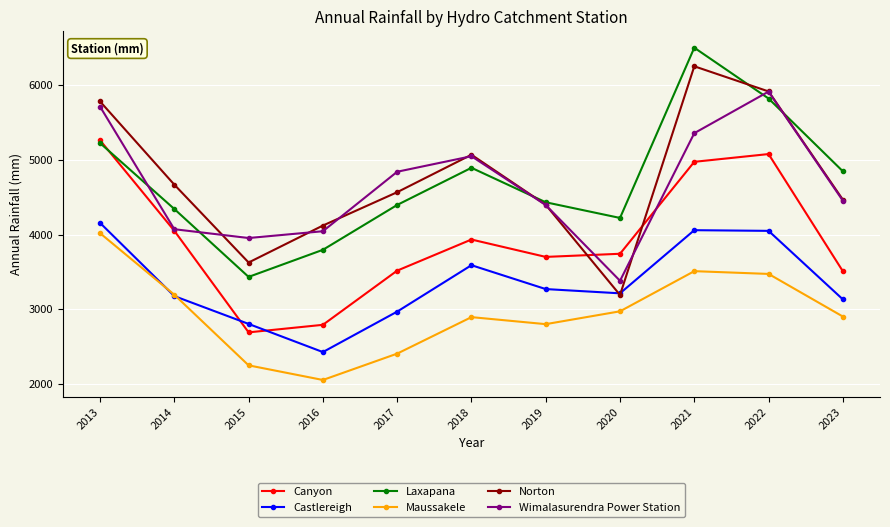

Rank the series by their maximum value, from lowest to highest.

Maussakele, Castlereigh, Canyon, Wimalasurendra Power Station, Norton, Laxapana